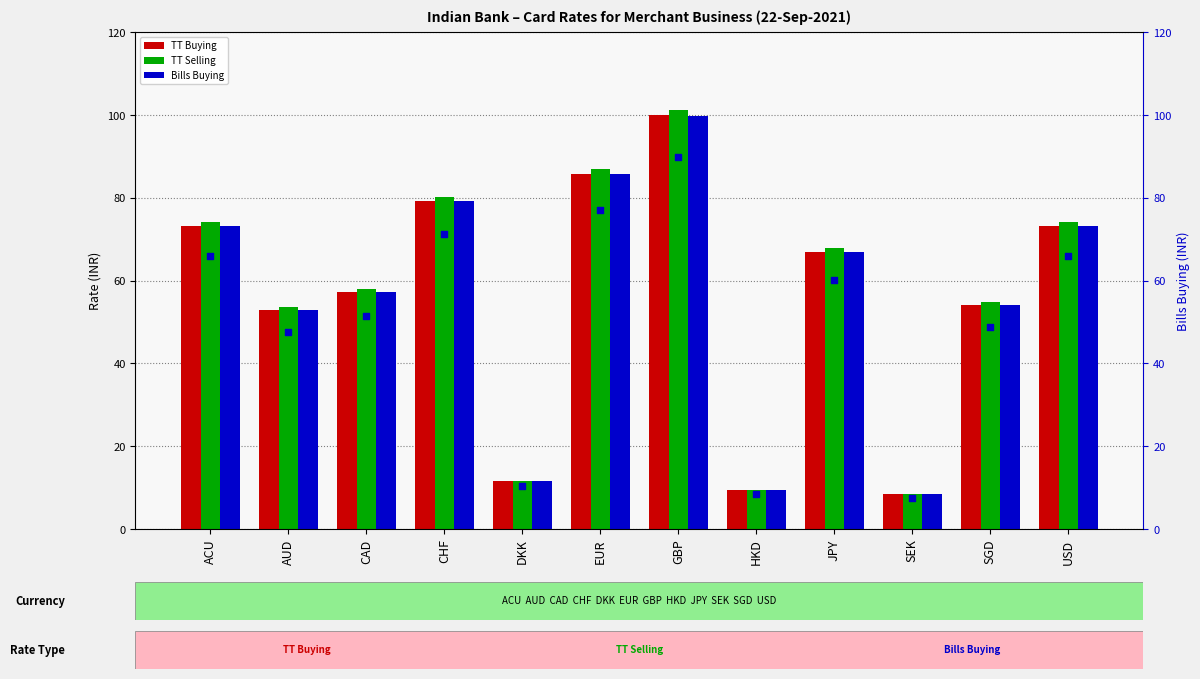

Which series reaches the minimum Y coordinate?

Bills Buying (scaled)